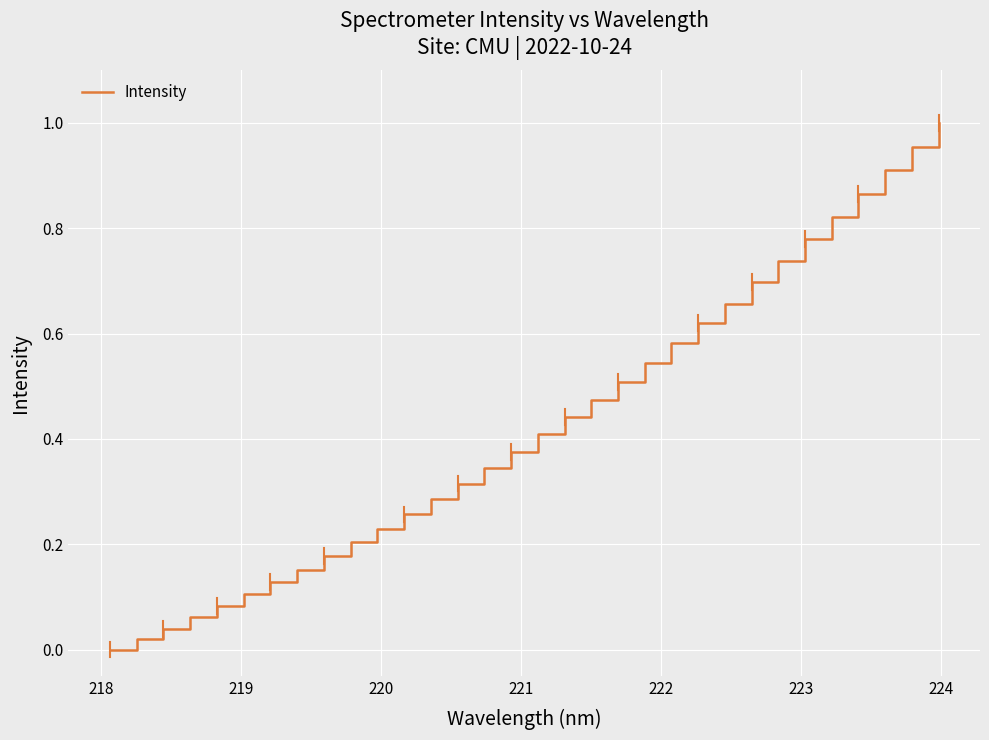

True or false: there are more than 2 points higher than both neighbors.

False